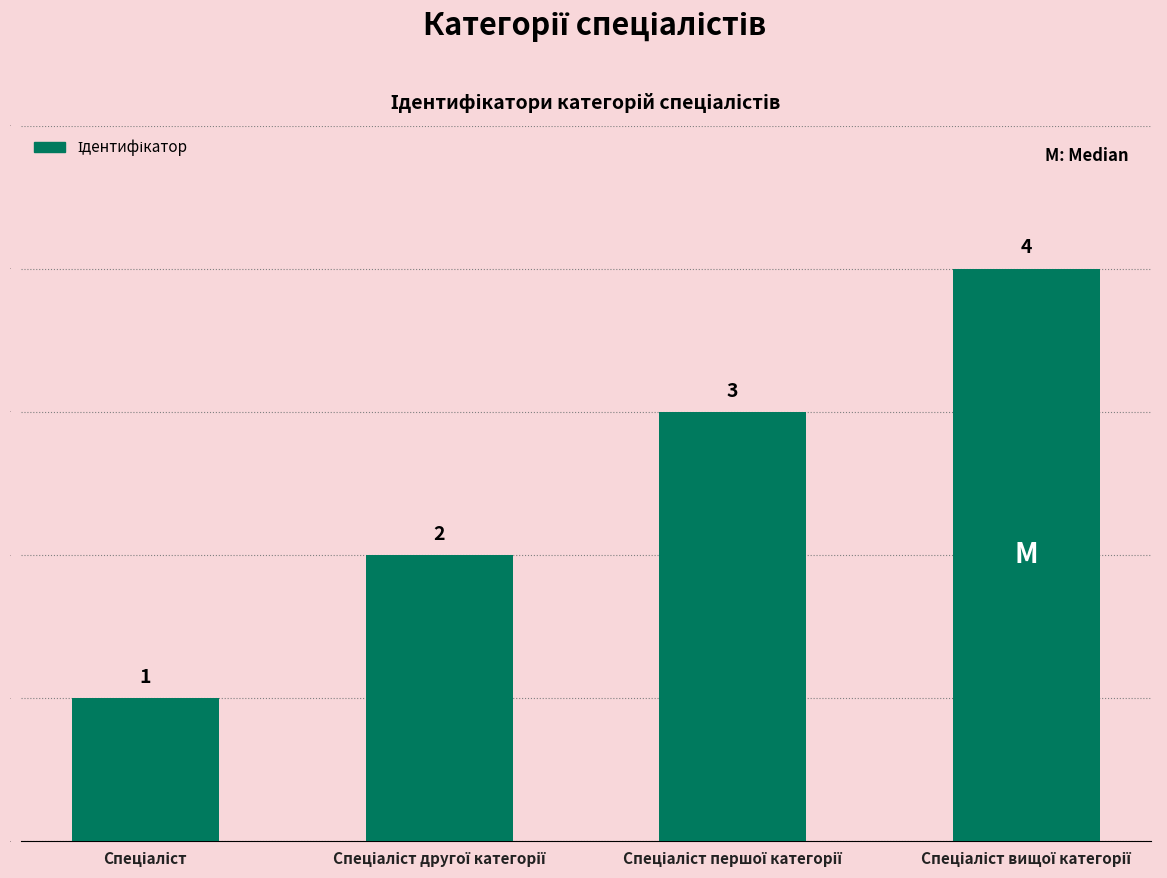

What is the maximum value shown in the chart?

4